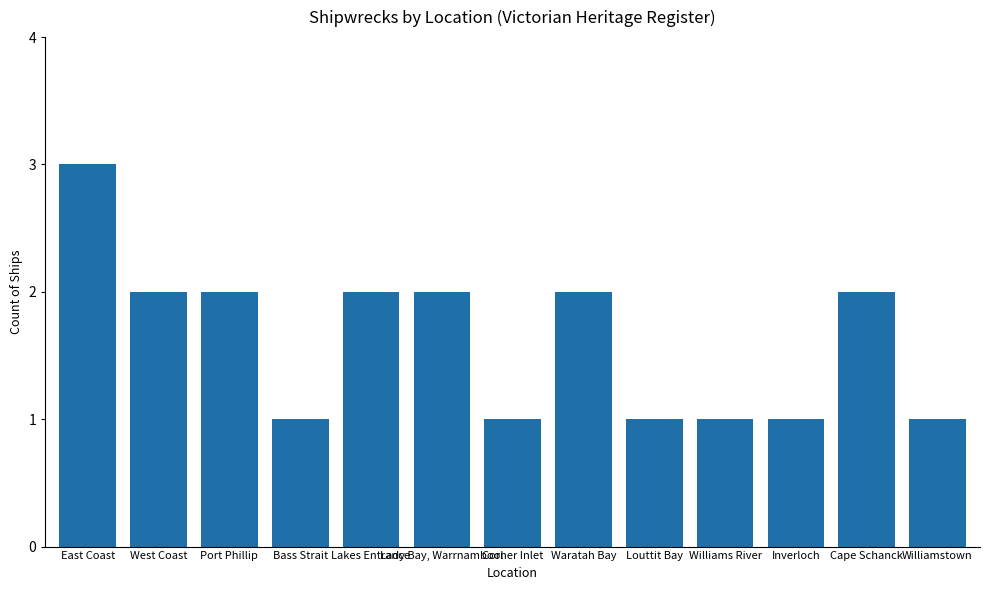

What is the label of the 1st bar from the left?

East Coast